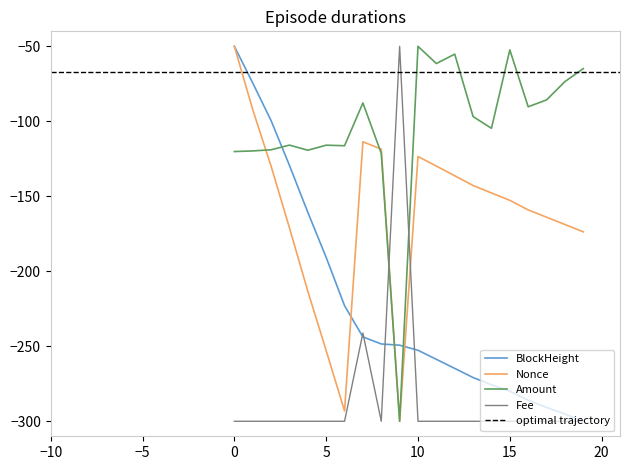

What is the minimum value for Fee?

-300.0